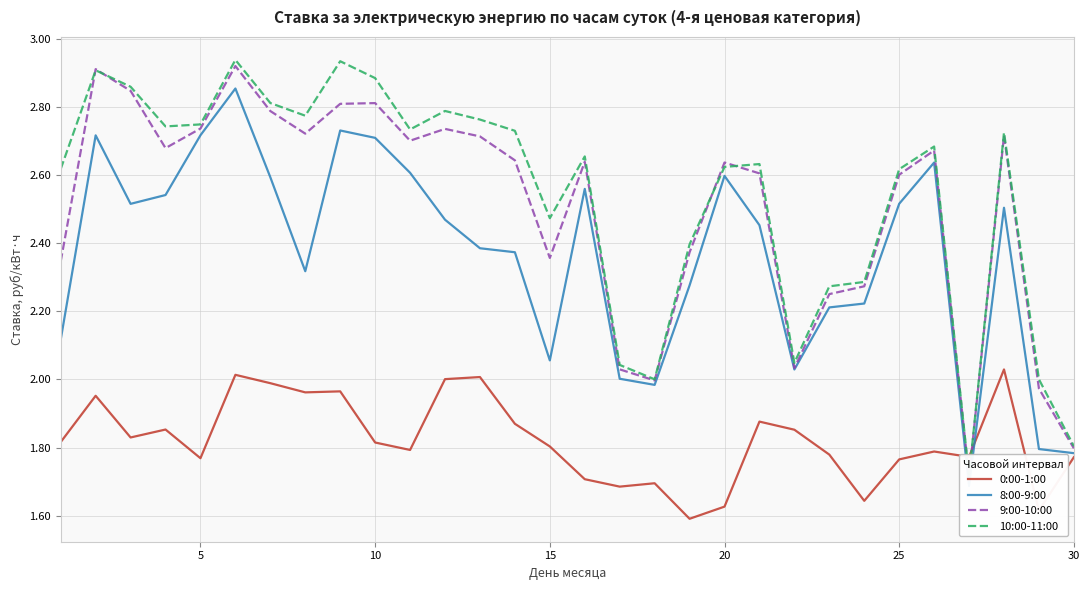

The value of 0:00-1:00 at 5 is 0.5. True or false?

False